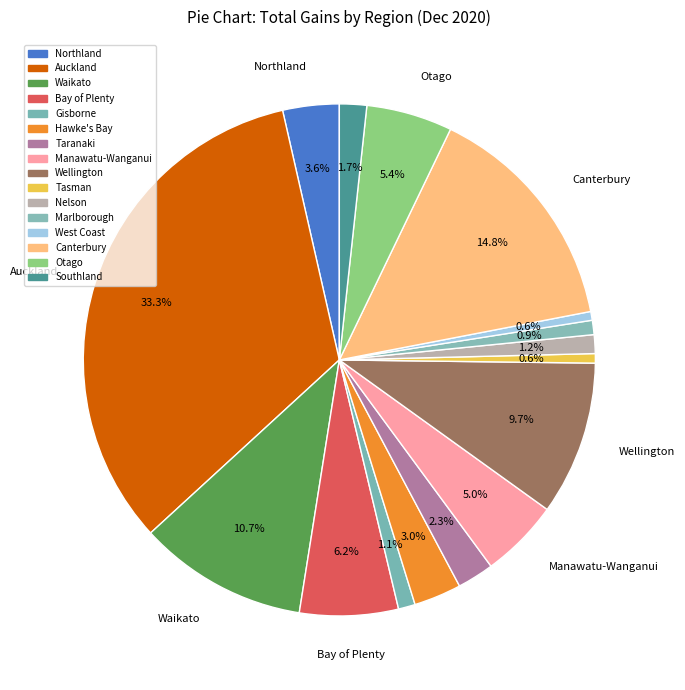

Which slice is the largest?

Auckland